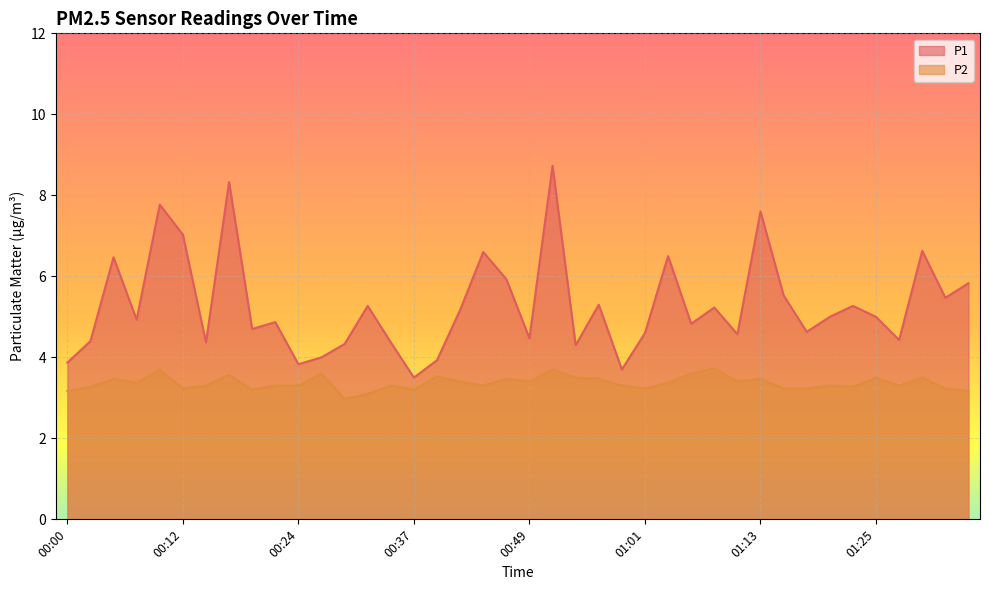

What is the label of the 27th point from the left?

01:03